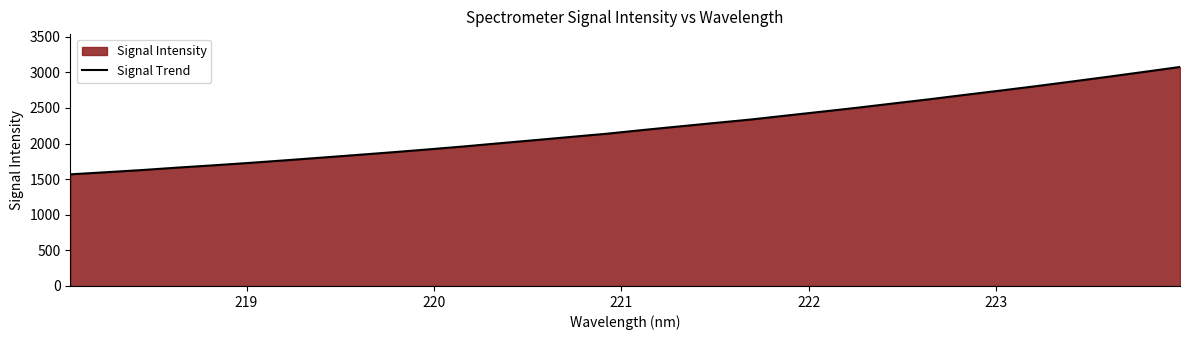

What is the greatest value displayed?

3074.5